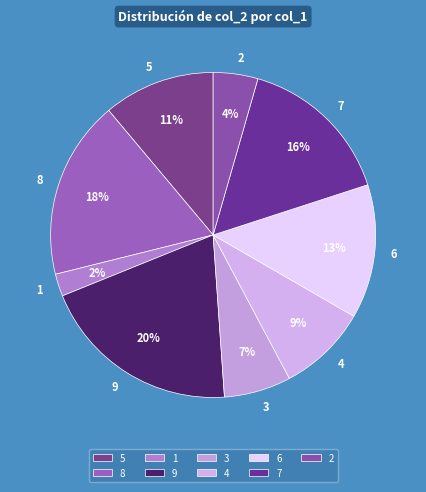

The 4 slice represents 9% of the pie. True or false?

True